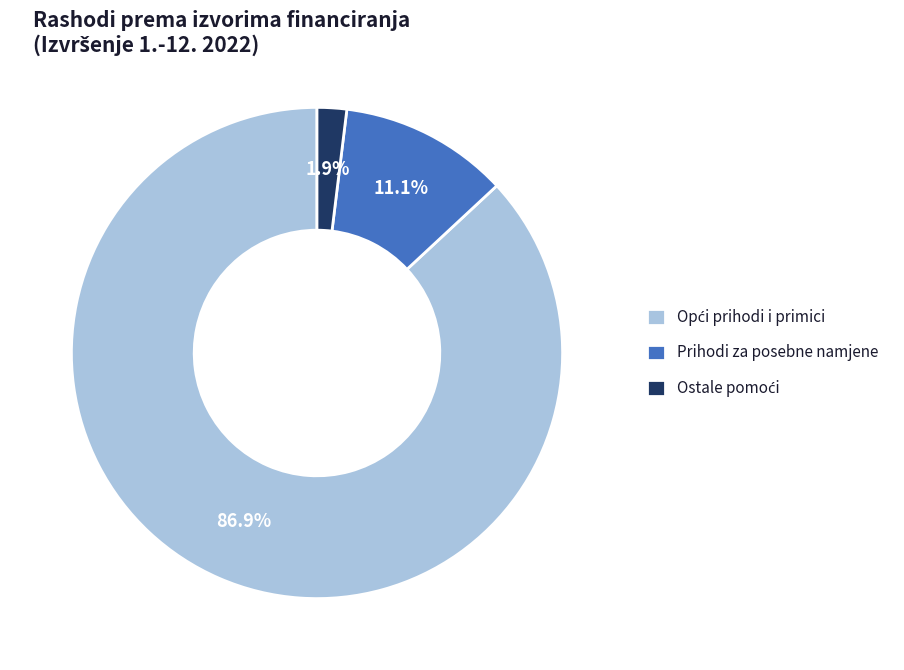

How many segments does this pie chart have?

3